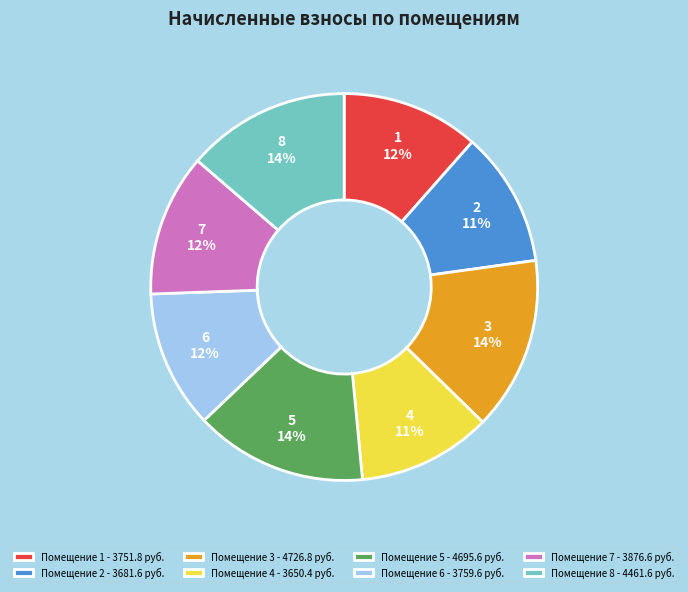

True or false: 8 accounts for 28% of the total.

False